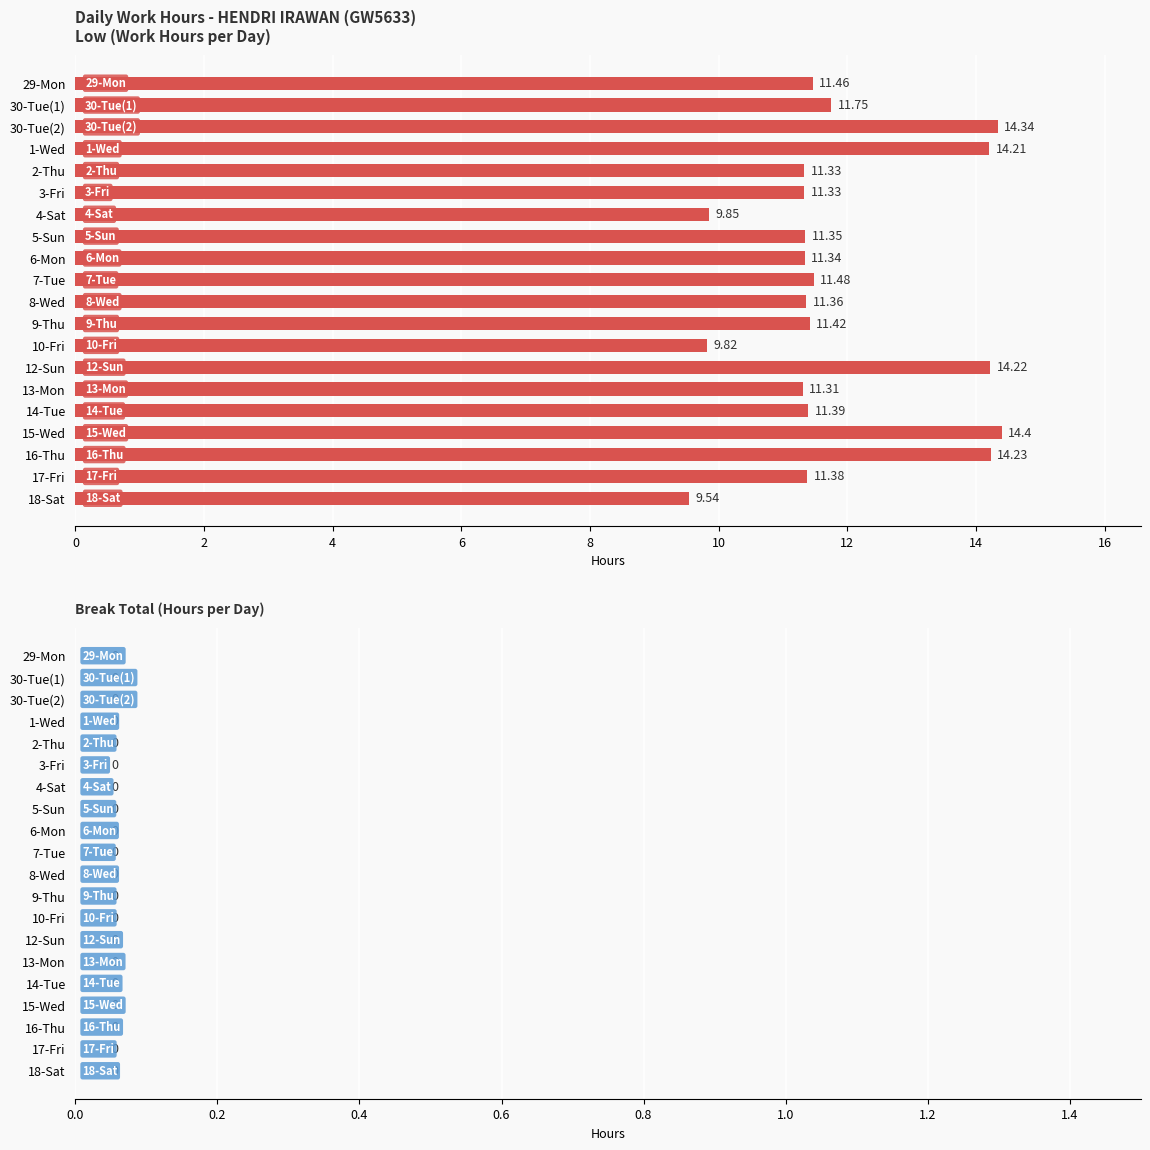

What is the maximum value shown in the chart?

14.4